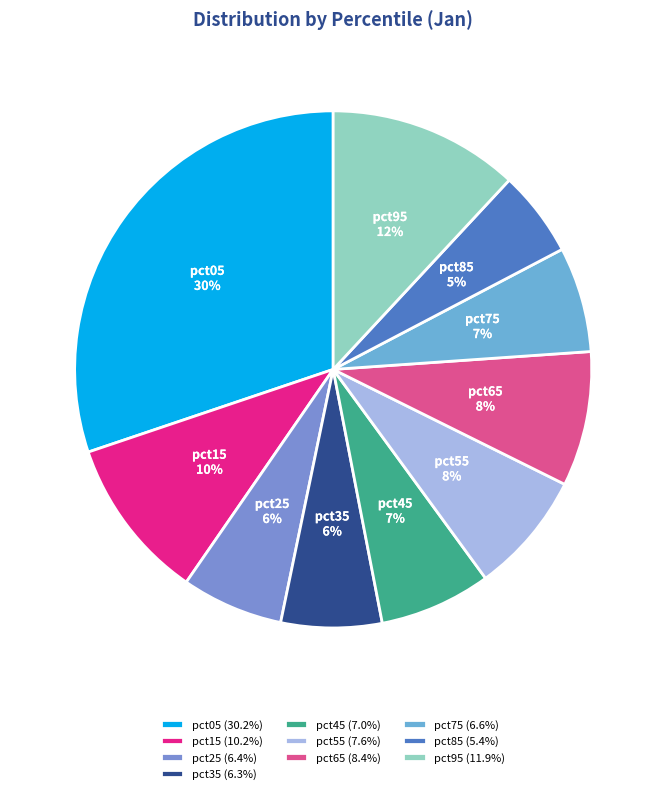

How many segments does this pie chart have?

10